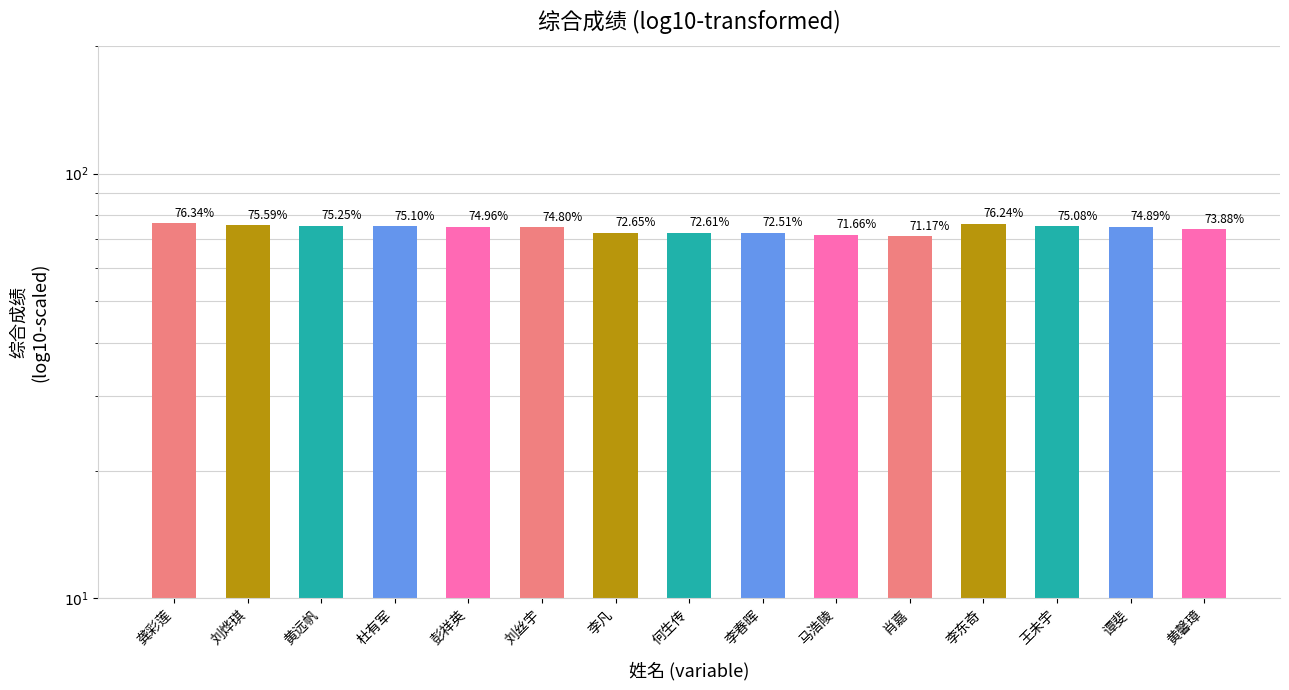

Reading left to right, extract all data points from this chart.

76.3	75.6	75.2	75.1	75.0	74.8	72.6	72.6	72.5	71.7	71.2	76.2	75.1	74.9	73.9